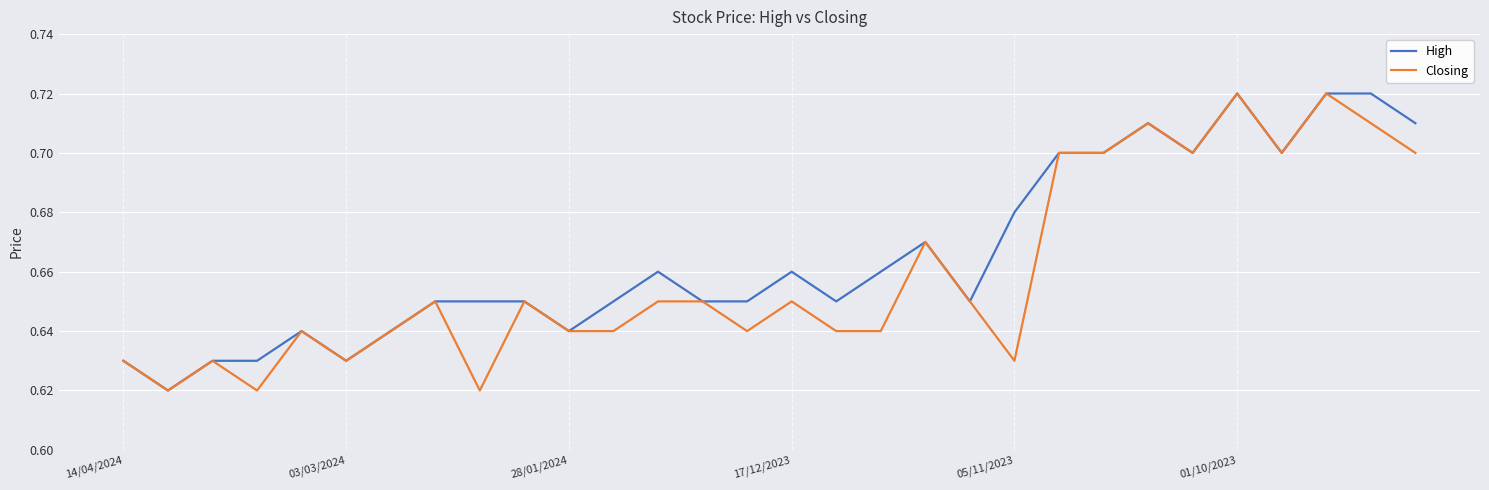

Which series has the largest total across all categories?

High